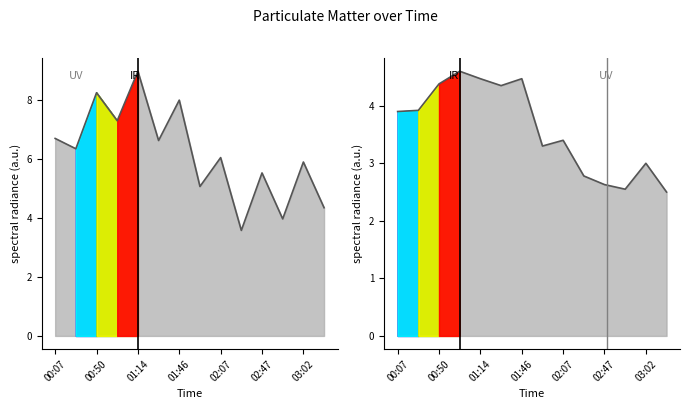

At which label does SDS_P1 first exceed 6?

00:07